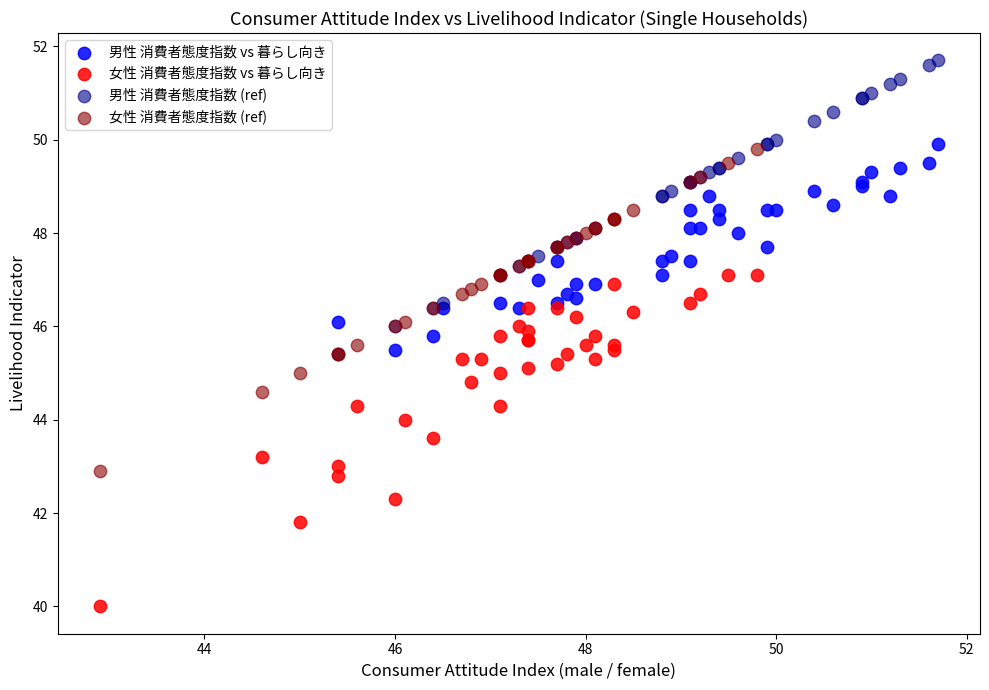

Which series reaches the minimum Y coordinate?

女性 消費者態度指数 vs 暮らし向き